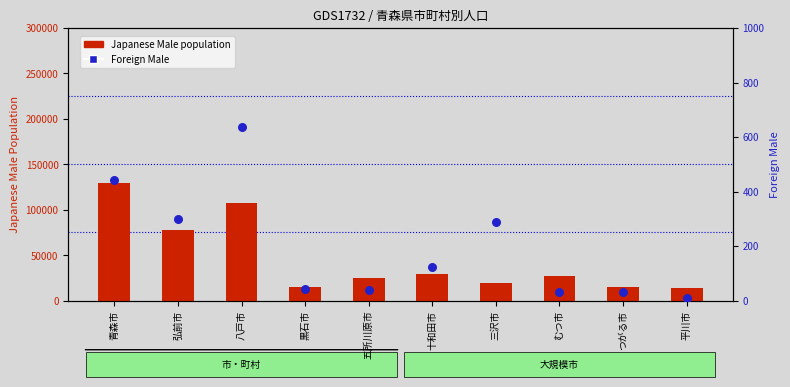

What is the total value across all series at 五所川原市?

24533